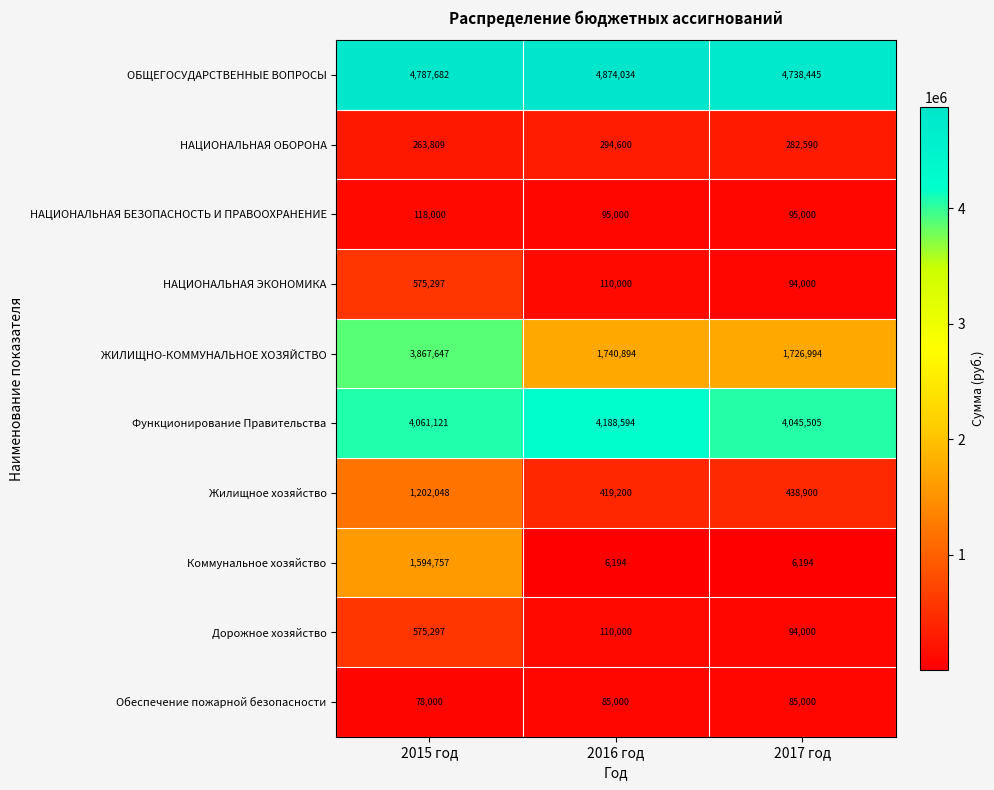

Reading right to left, list all the values displayed in this chart.

ОБЩЕГОСУДАРСТВЕННЫЕ ВОПРОСЫ: 2017 год=4738445	2016 год=4874034	2015 год=4787682
НАЦИОНАЛЬНАЯ ОБОРОНА: 2017 год=282590	2016 год=294600	2015 год=263809
НАЦИОНАЛЬНАЯ БЕЗОПАСНОСТЬ И ПРАВООХРАНЕНИЕ: 2017 год=95000	2016 год=95000	2015 год=118000
НАЦИОНАЛЬНАЯ ЭКОНОМИКА: 2017 год=94000	2016 год=110000	2015 год=575297
ЖИЛИЩНО-КОММУНАЛЬНОЕ ХОЗЯЙСТВО: 2017 год=1726994	2016 год=1740894	2015 год=3867647
Функционирование Правительства: 2017 год=4045505	2016 год=4188594	2015 год=4061121
Жилищное хозяйство: 2017 год=438900	2016 год=419200	2015 год=1202048
Коммунальное хозяйство: 2017 год=6194	2016 год=6194	2015 год=1594757
Дорожное хозяйство: 2017 год=94000	2016 год=110000	2015 год=575297
Обеспечение пожарной безопасности: 2017 год=85000	2016 год=85000	2015 год=78000